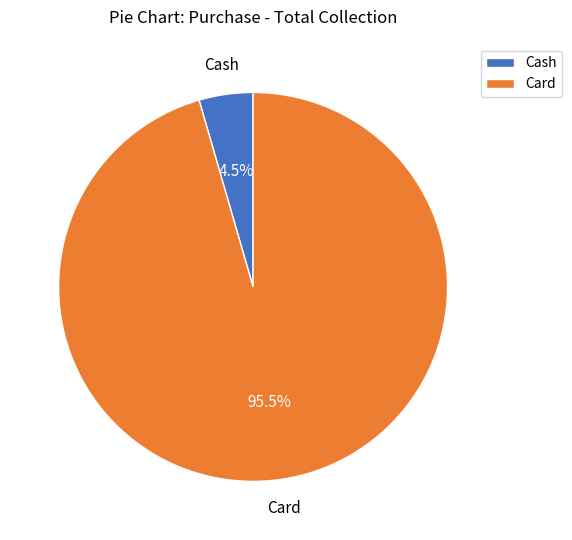

Does any single category account for the majority?

Yes